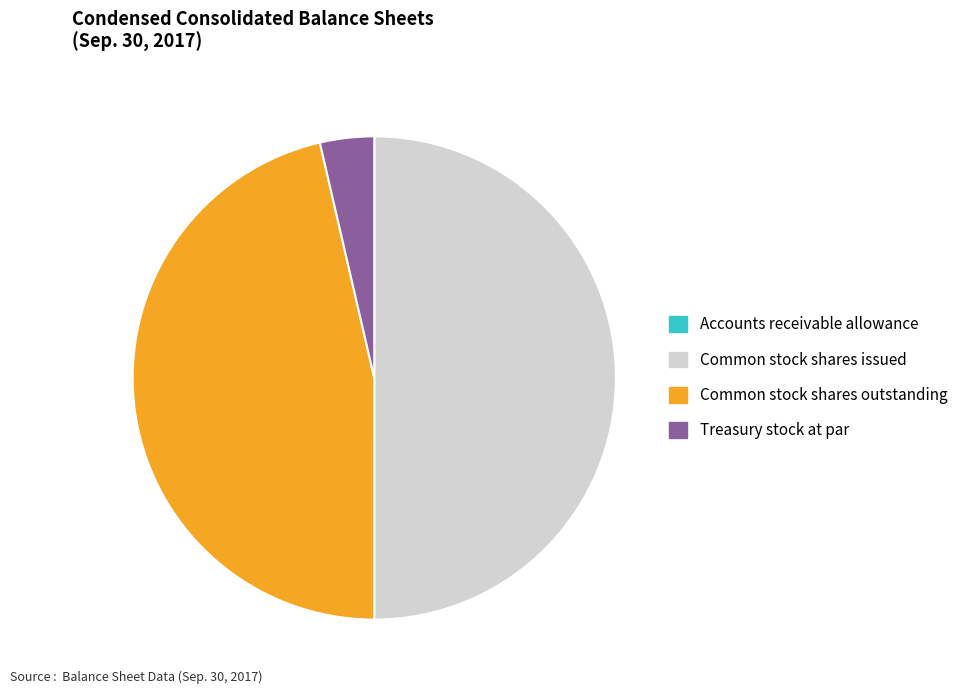

The Common stock shares issued slice represents 43% of the pie. True or false?

False